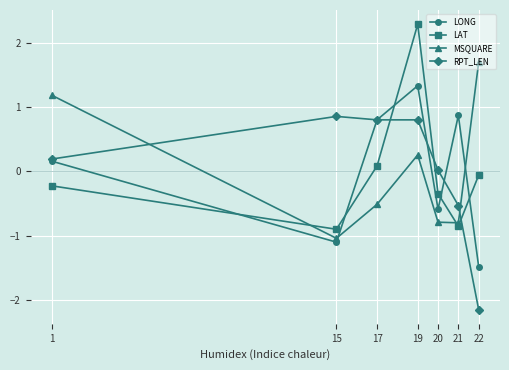

What is the value of the RPT_LEN point at the 2nd from the left?

0.9